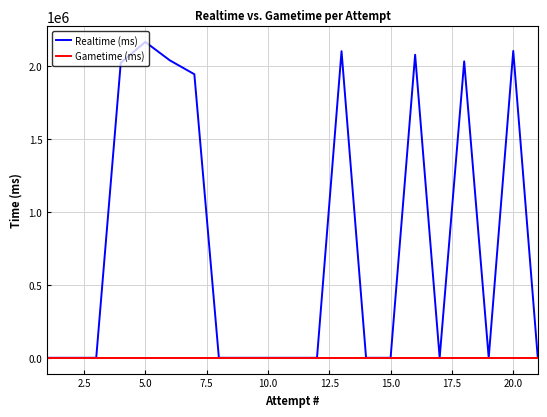

What is the highest value of the Realtime (ms) series?

2165720